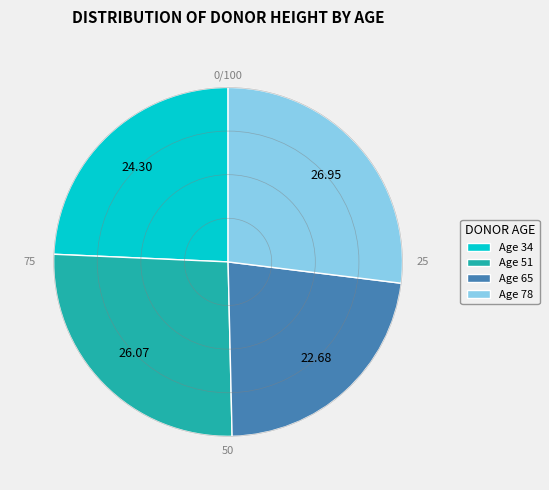

Approximately how many times larger is the value at Age 34 compared to Age 65?

1.1